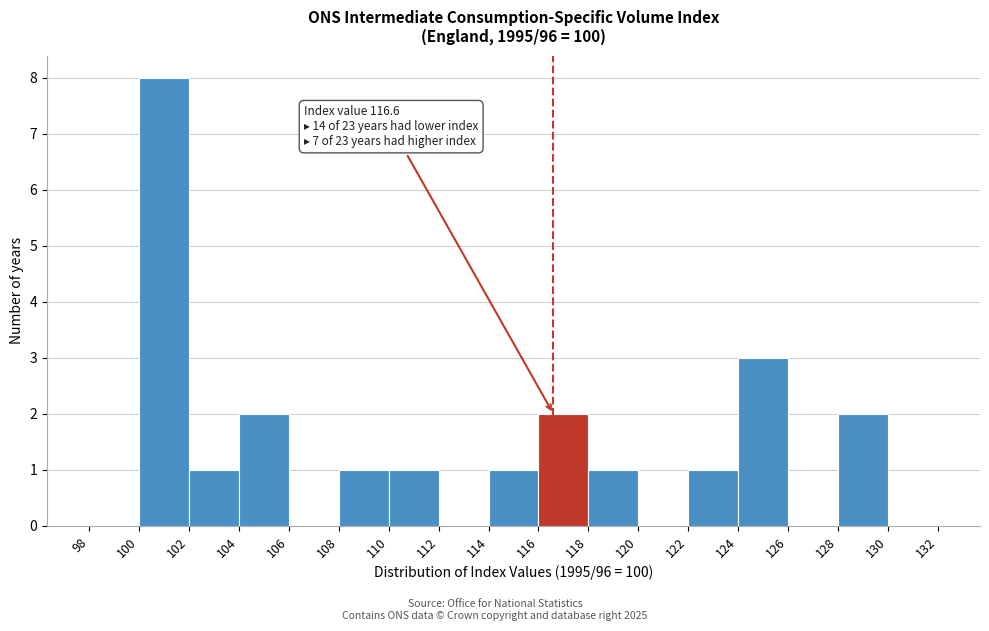

Over which range of the x-axis is the bar tallest?

100 to 102